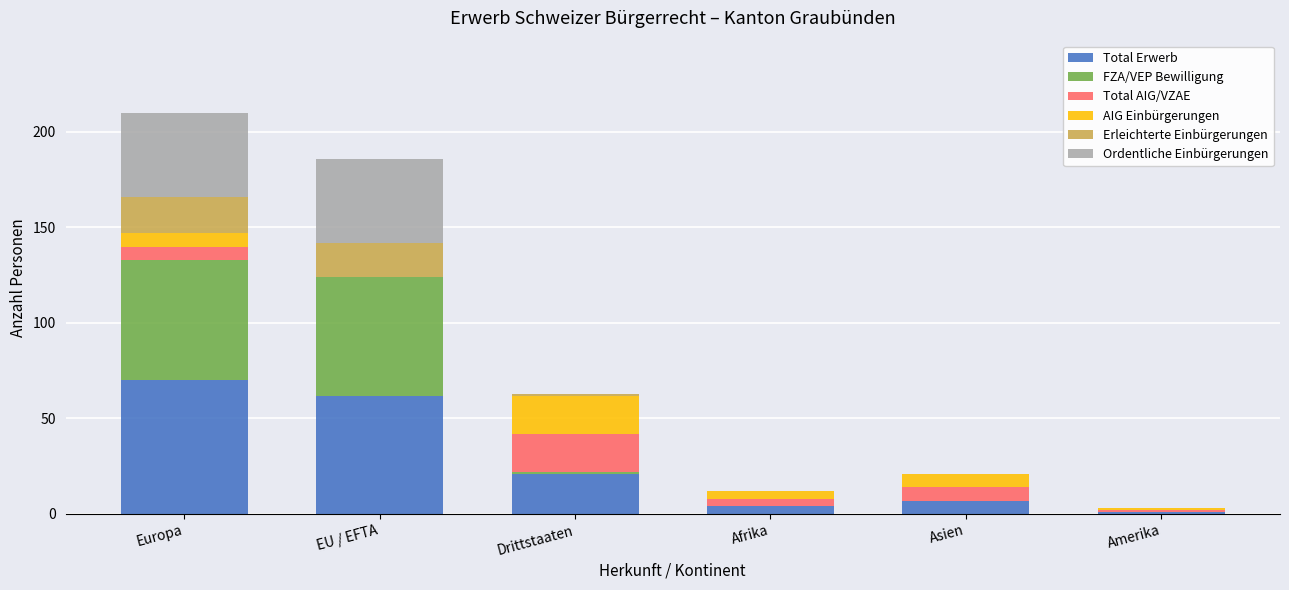

At which label does Total Erwerb reach its peak?

Europa